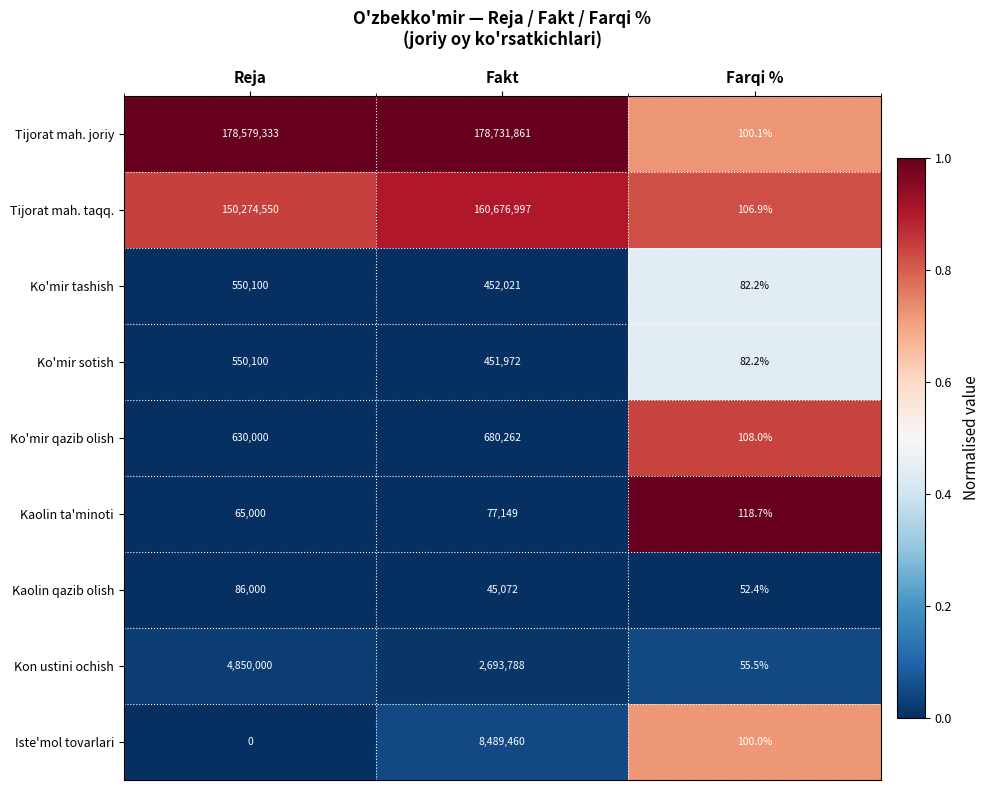

What is the sum of all Tijorat mah. taqq. values?

310951653.9